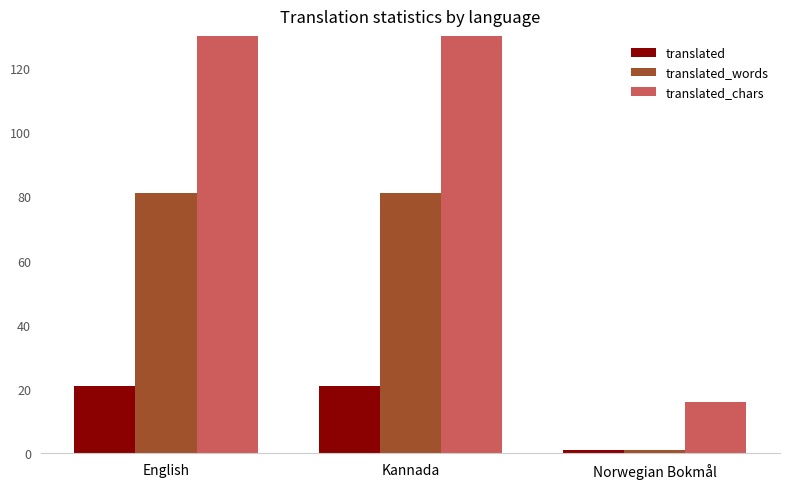

How many data points in translated_words are less than 81?

1